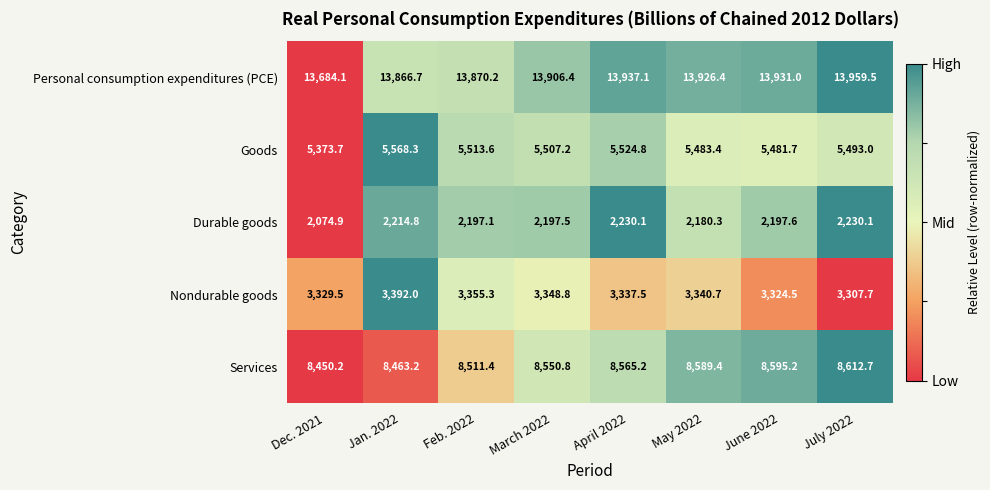

List the series in order of their peak value, lowest first.

Durable goods, Nondurable goods, Goods, Services, Personal consumption expenditures (PCE)